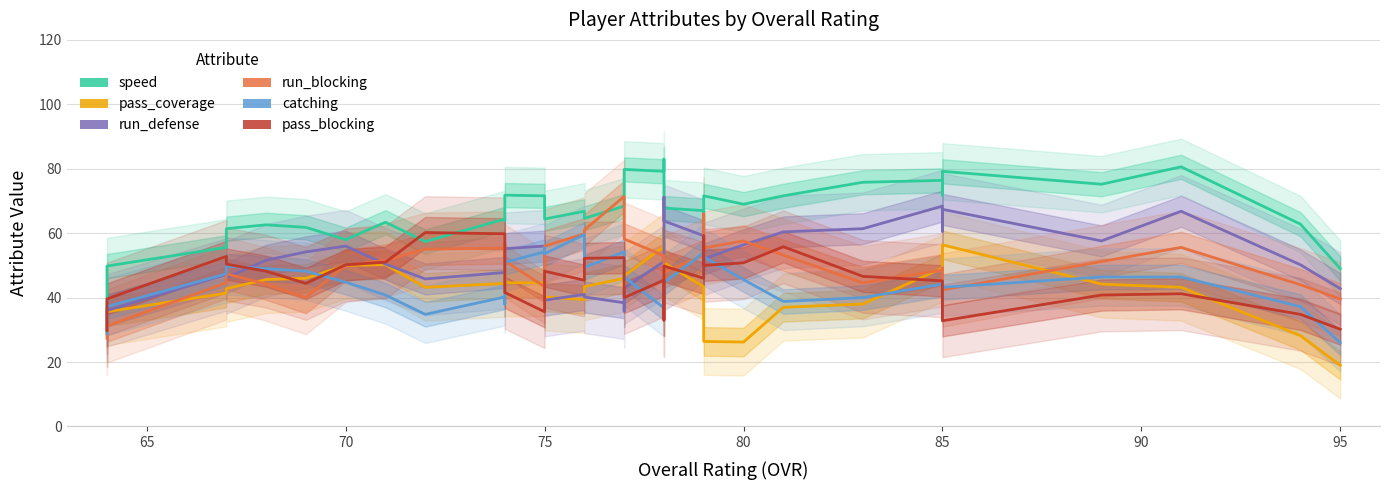

How many series are shown in this chart?

6